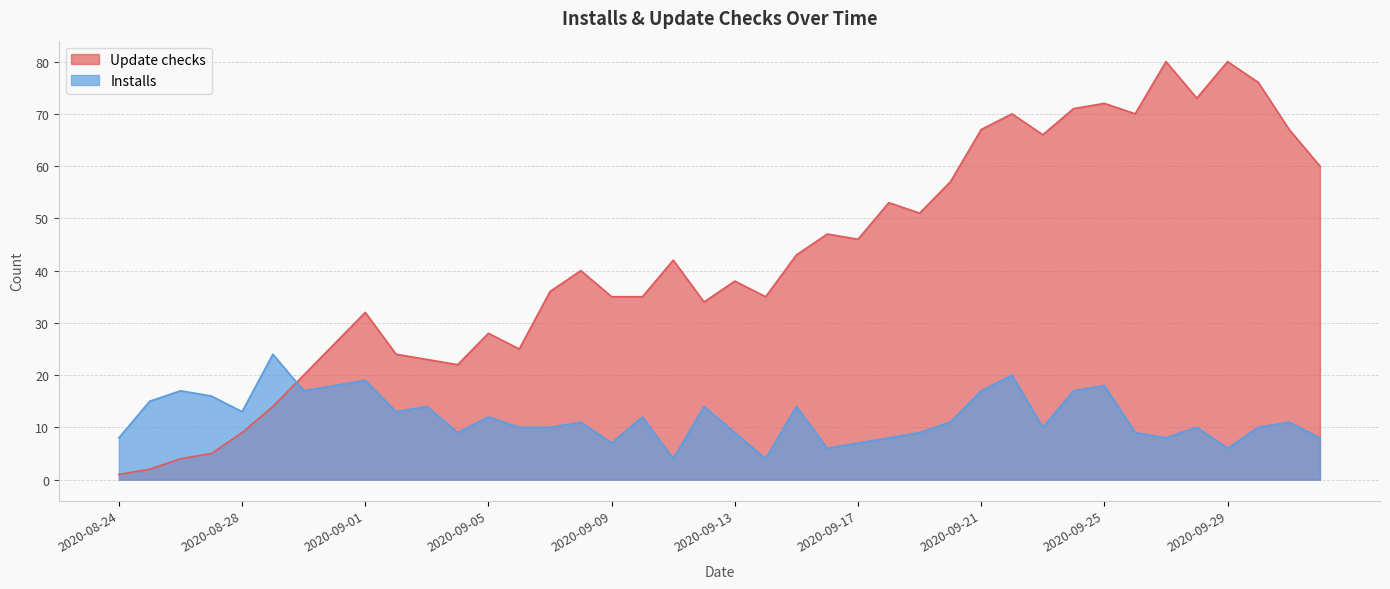

Rank the series by their maximum value, from highest to lowest.

Update checks, Installs